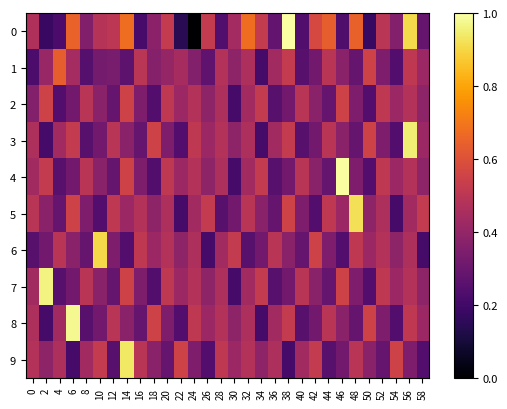

Which series changed the most between 14 and 34?

9